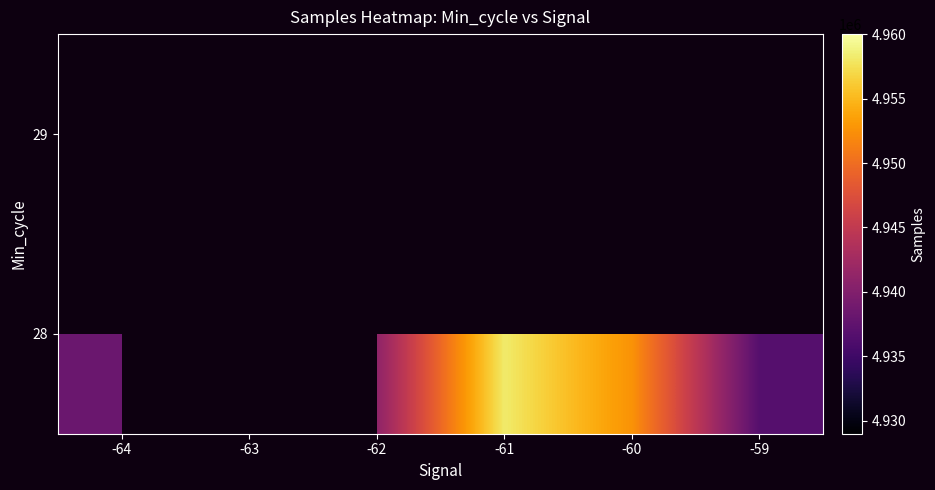

Rank the series by their maximum value, from lowest to highest.

28, 29